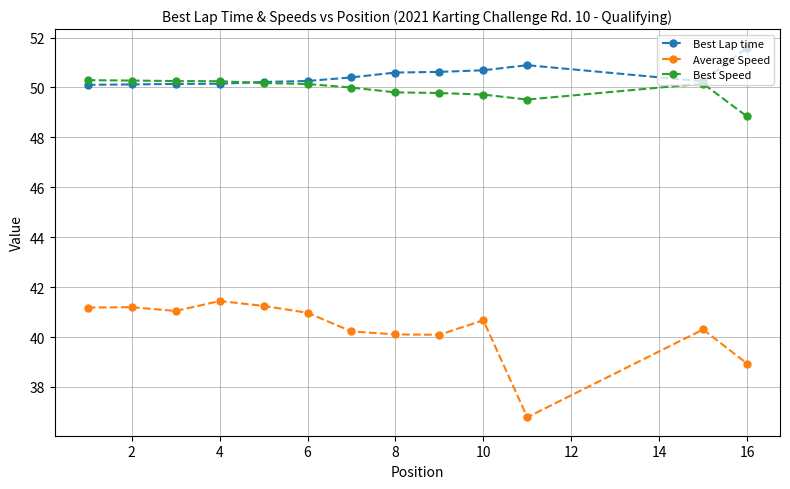

Rank the series by their maximum value, from lowest to highest.

Average Speed, Best Speed, Best Lap time